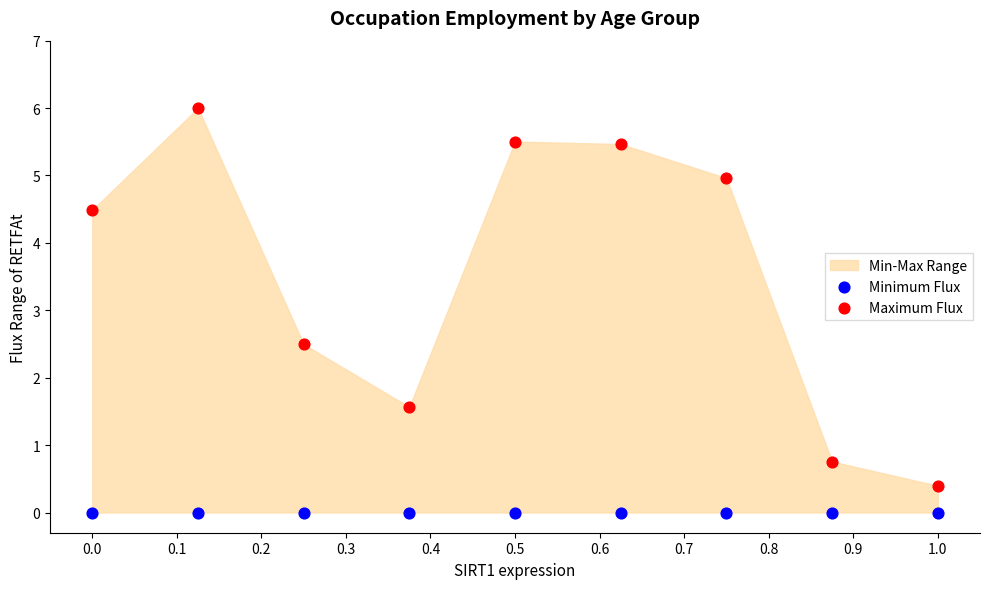

Which series reaches the minimum Y coordinate?

Minimum Flux